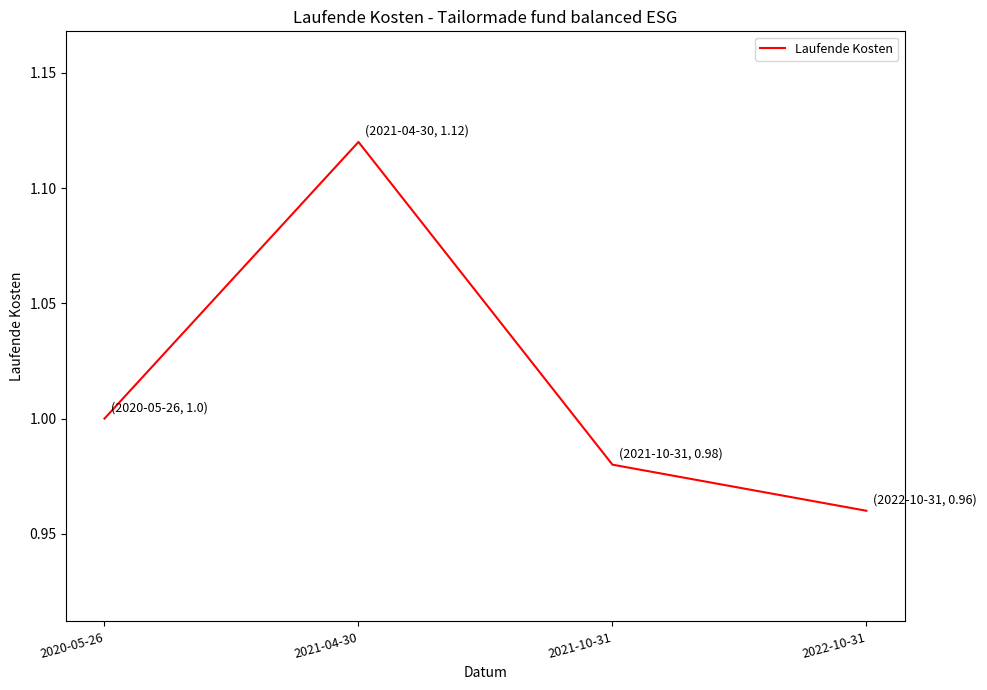

True or false: the data has more than 0 interior local peaks.

True